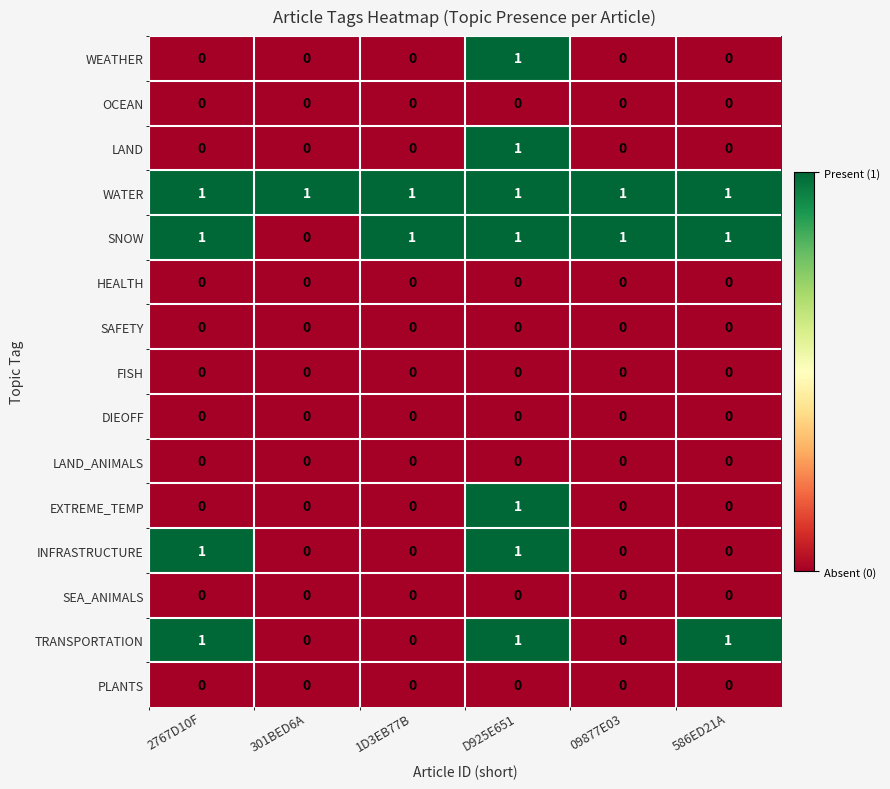

How many SNOW values are between 1 and 2?

5